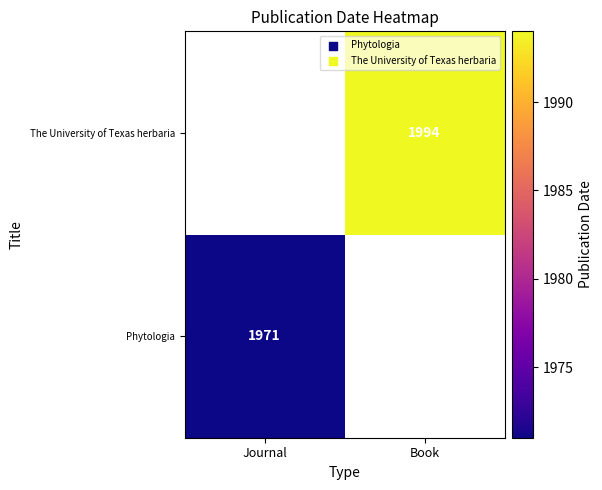

At how many categories does at least one series exceed 1982?

1